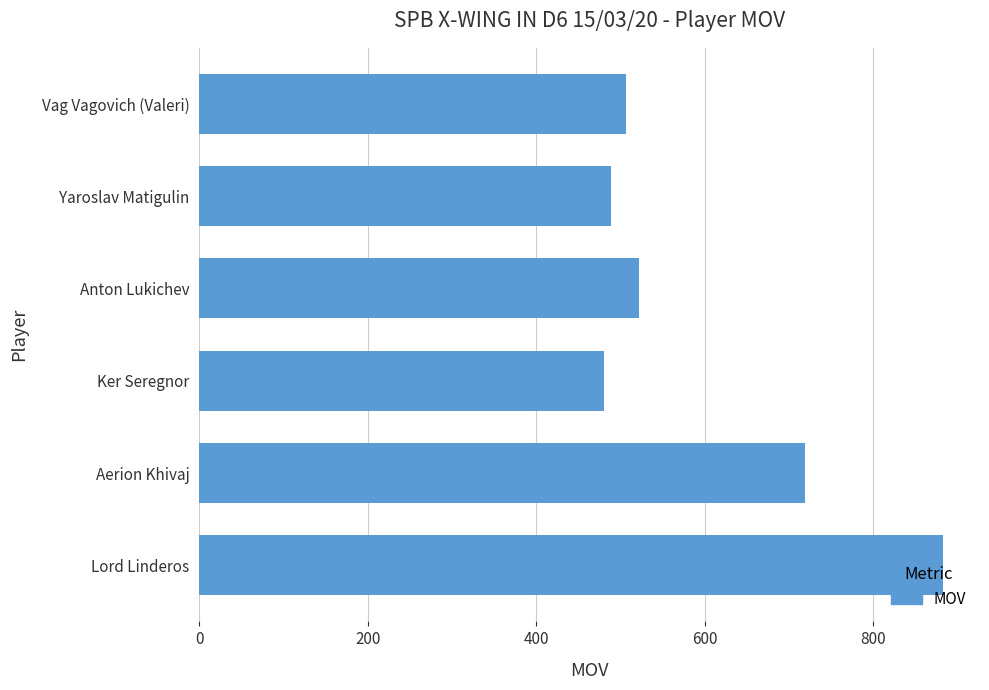

What is the ratio of the value at Ker Seregnor to the value at Lord Linderos?

0.5